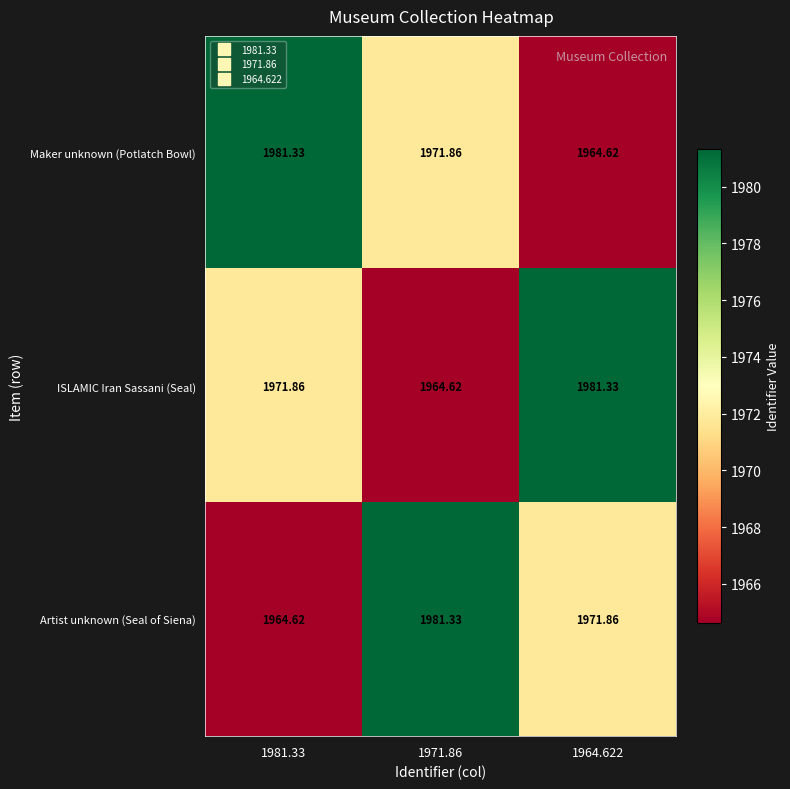

At 1971.86, list the series in order from smallest to largest.

ISLAMIC Iran Sassani (Seal), Maker unknown (Potlatch Bowl), Artist unknown (Seal of Siena)